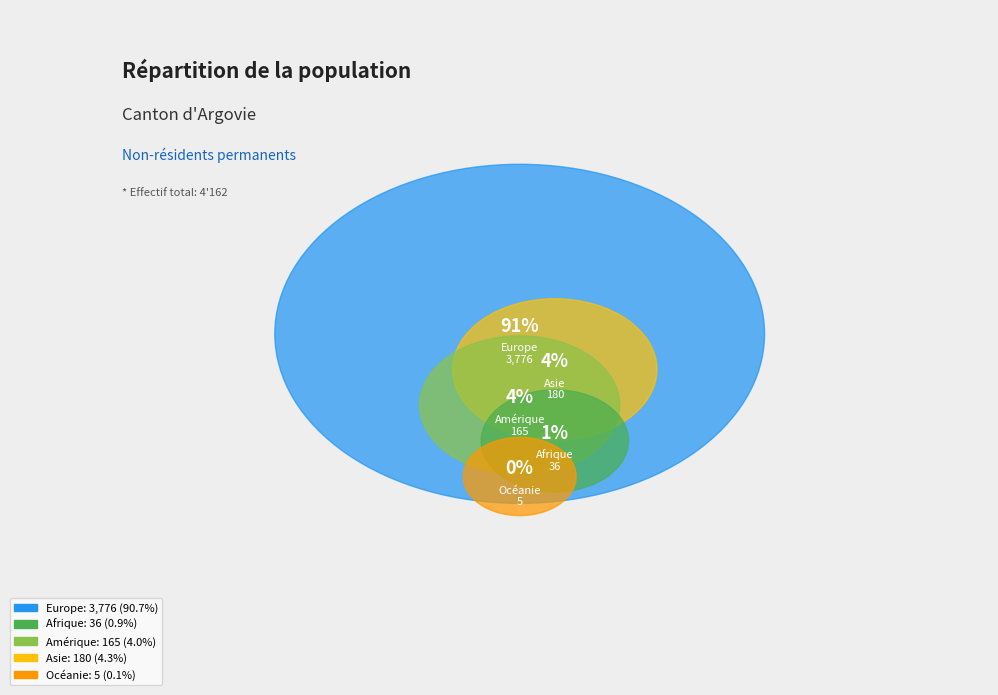

Which slice is the largest?

Europe